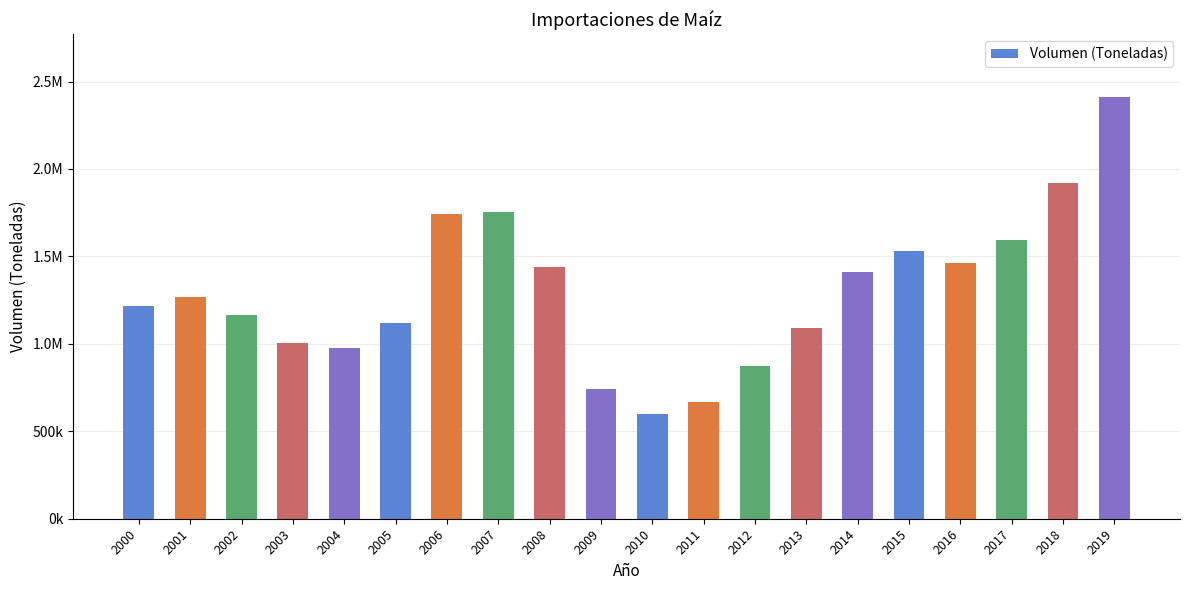

Is it true that the value at 2016 is 1464267.1?

True